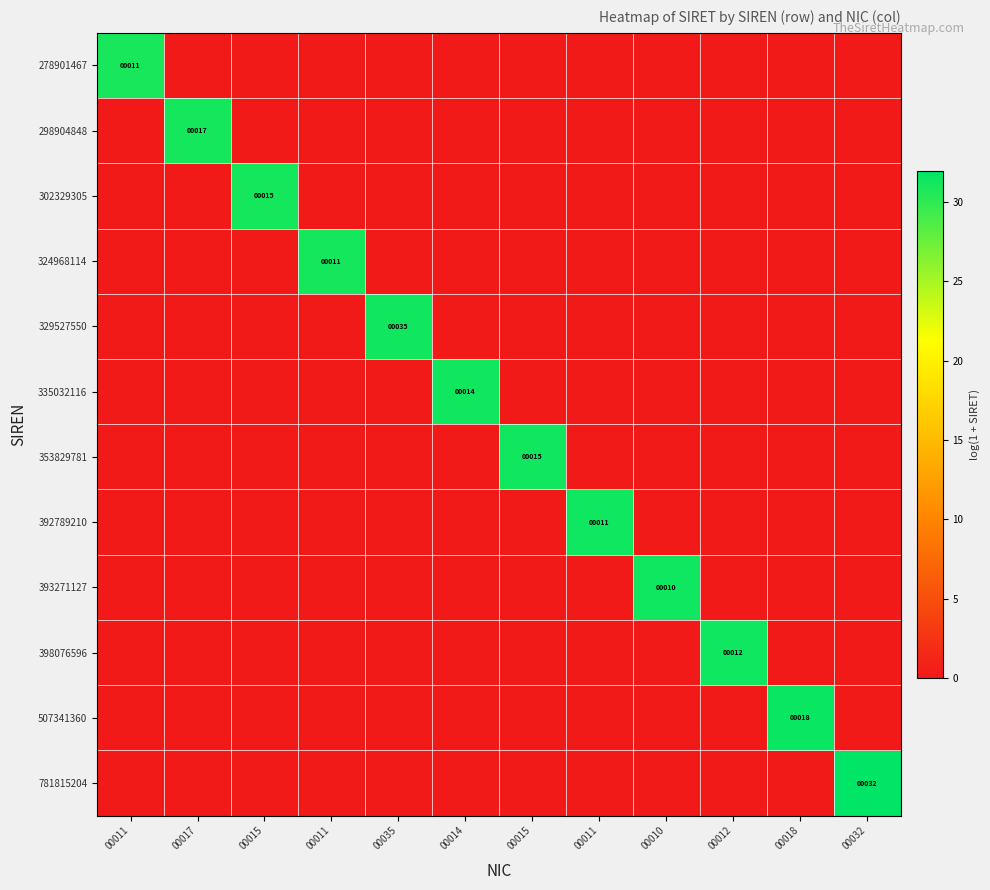

Between 00032 and 00011, which is larger?

00032